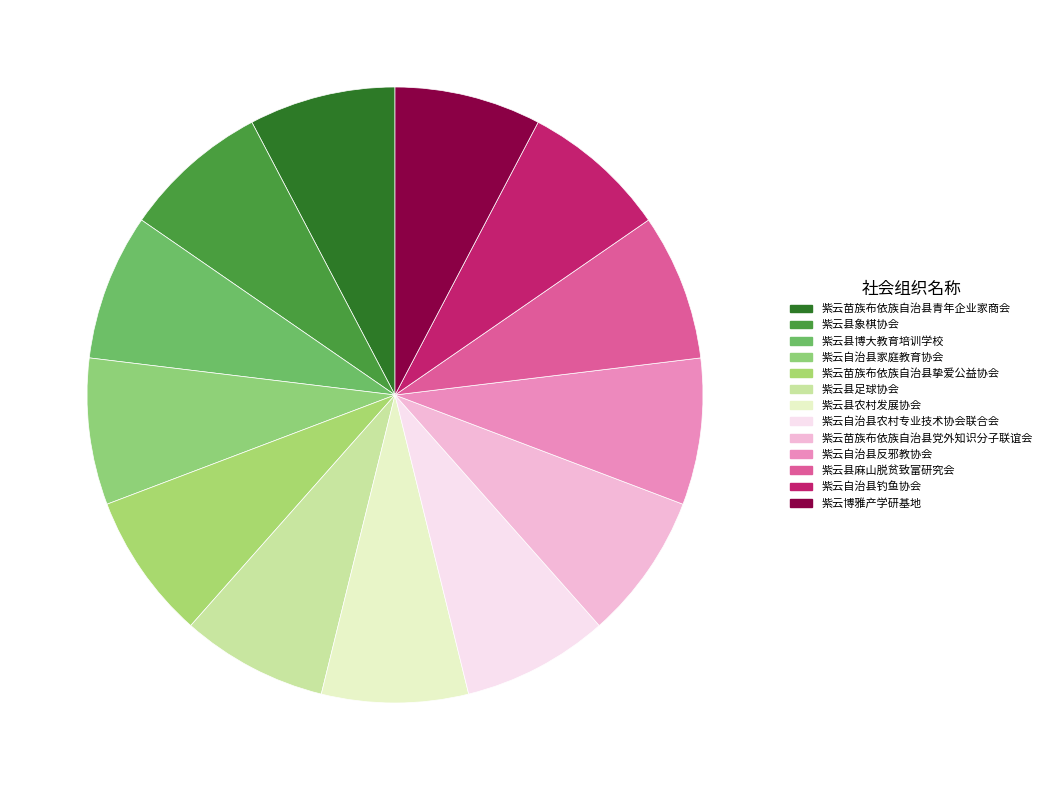

How many segments does this pie chart have?

13